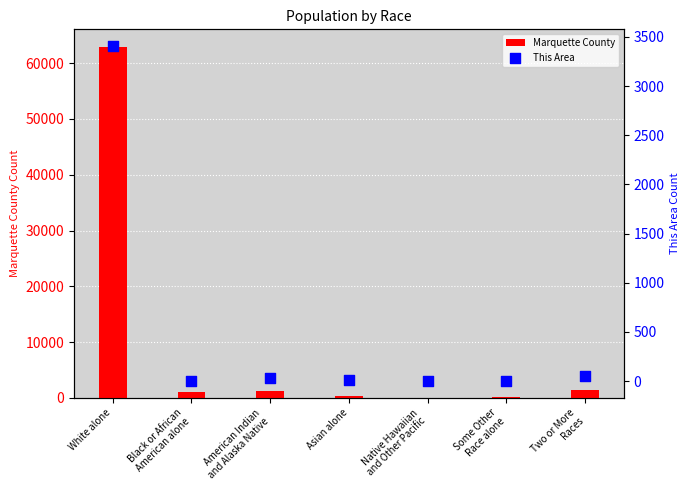

Which series has the largest Y range (max minus min)?

Marquette County